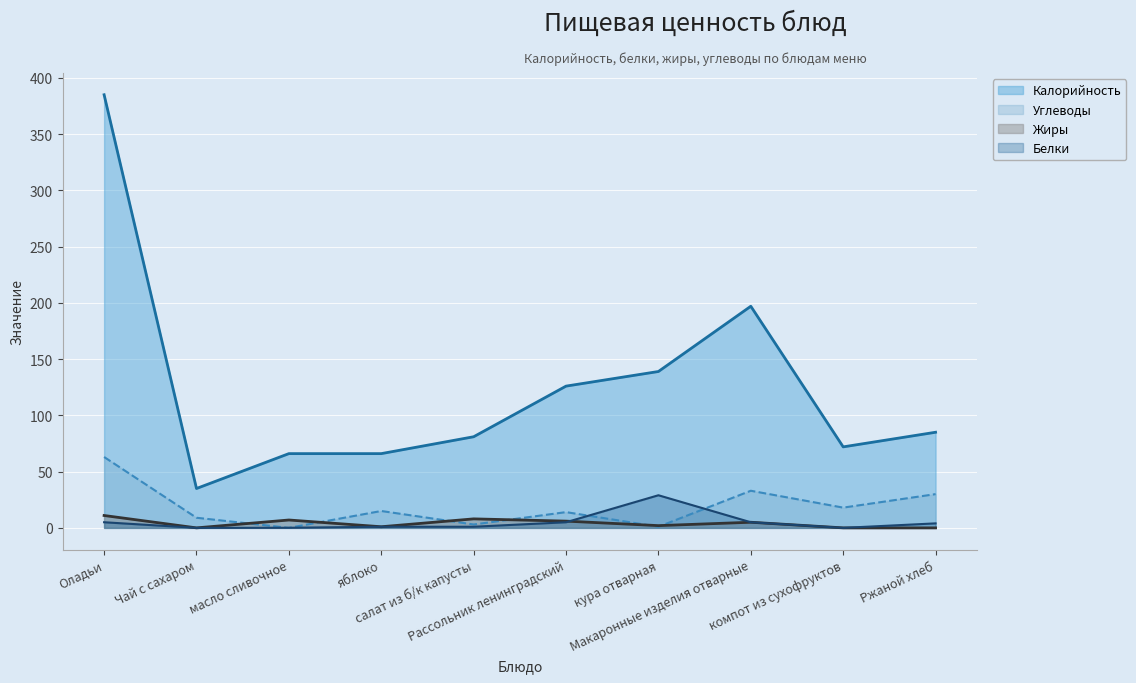

What is the label of the 1st point from the right?

Ржаной хлеб